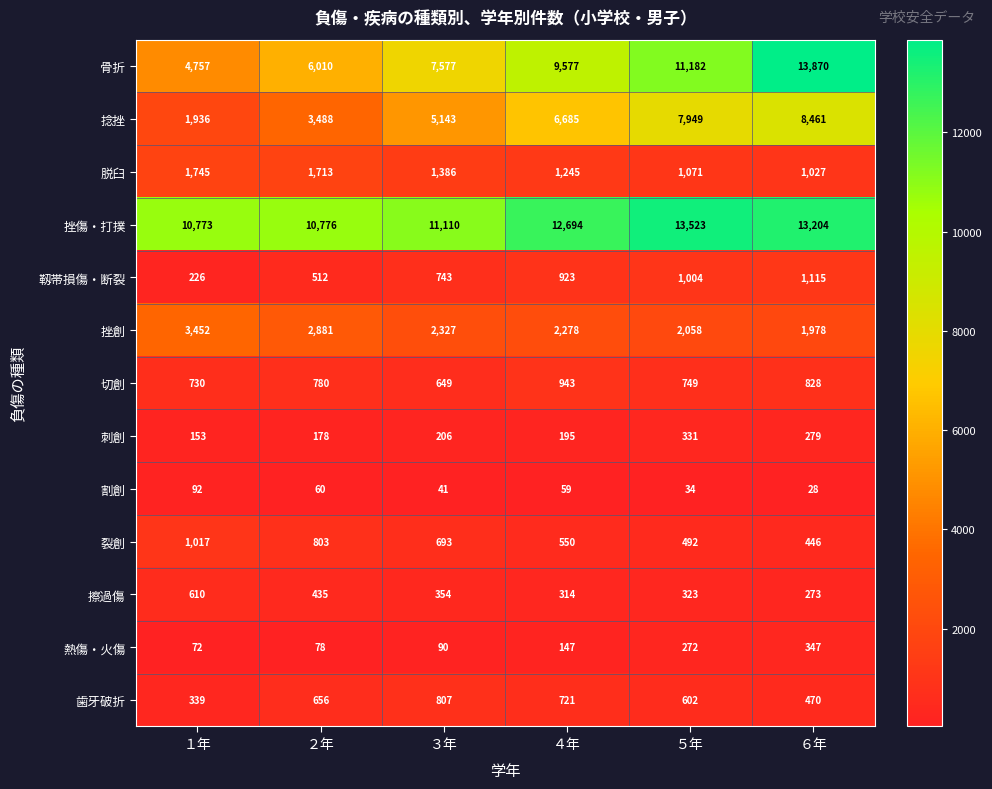

At which label does 裂創 first exceed 693?

１年